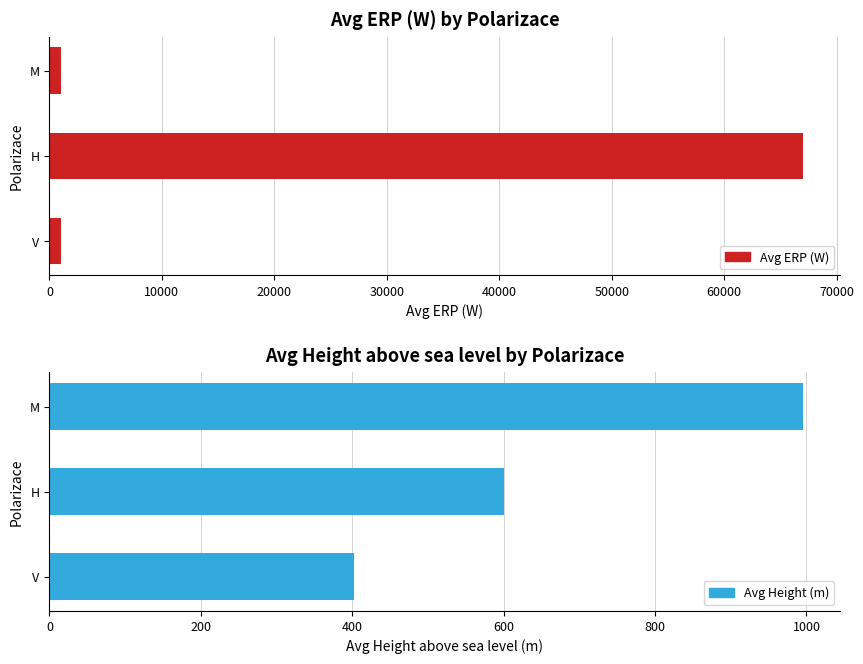

Does the chart contain stacked bars?

No